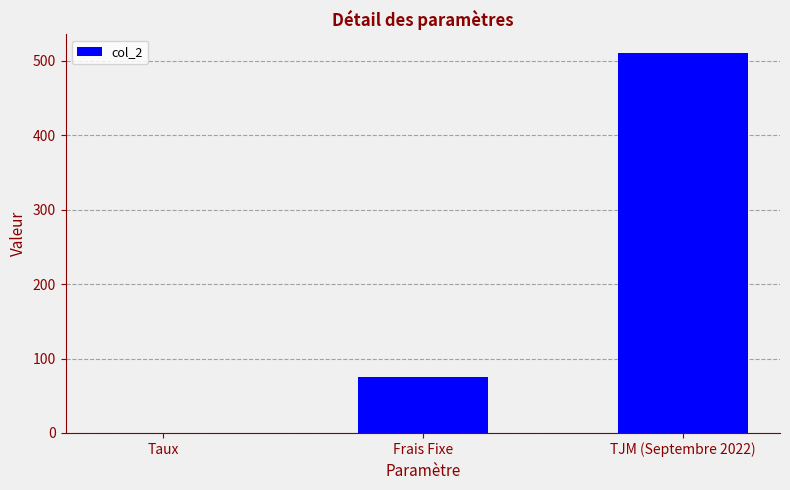

Reading left to right, extract all data points from this chart.

0.1	75.0	510.0